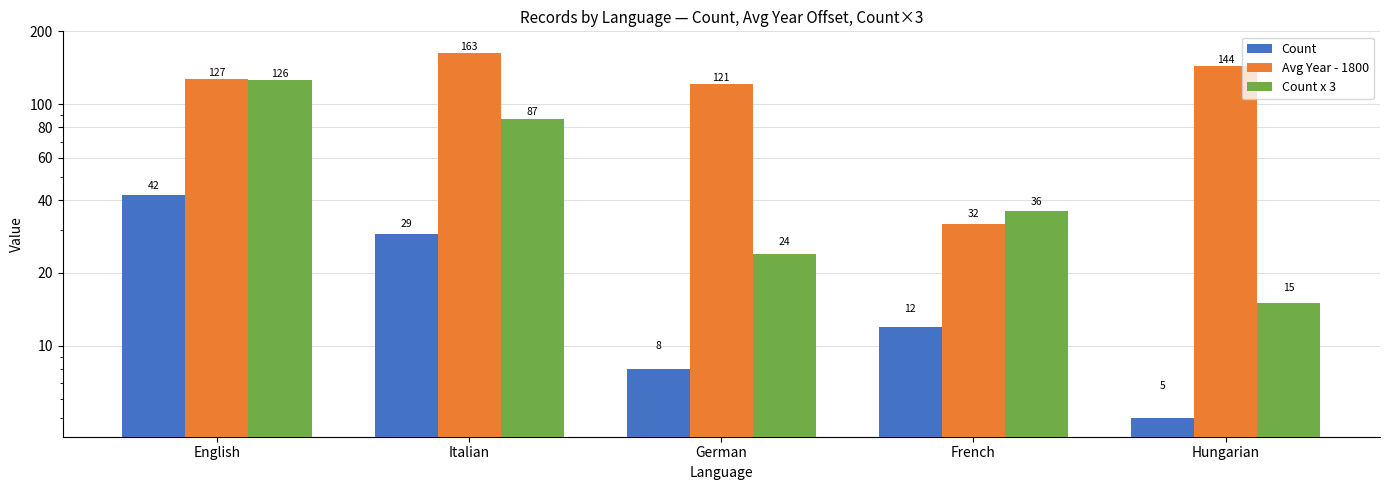

Does the chart contain stacked bars?

No